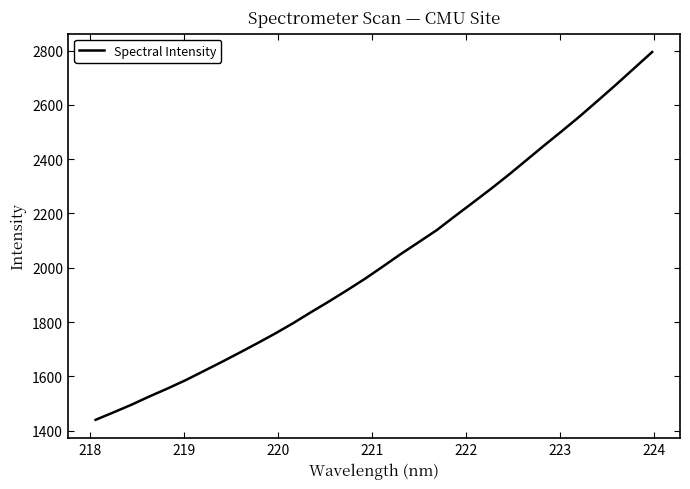

What is the difference between the maximum and minimum values?

1354.5